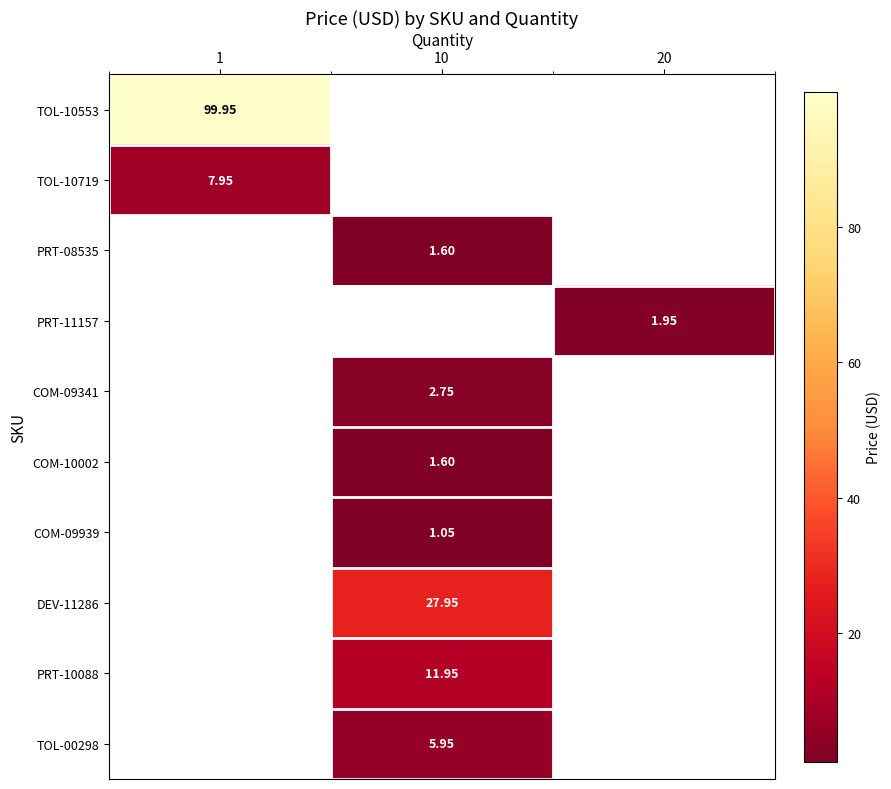

How many distinct data groups are displayed?

10